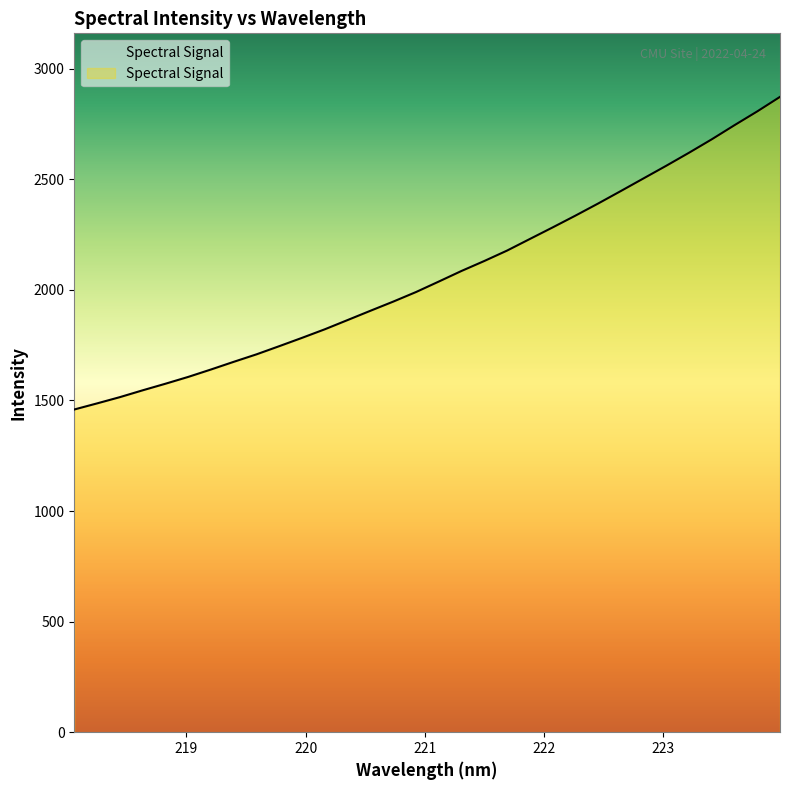

What is the difference between the maximum and minimum values?

1413.6